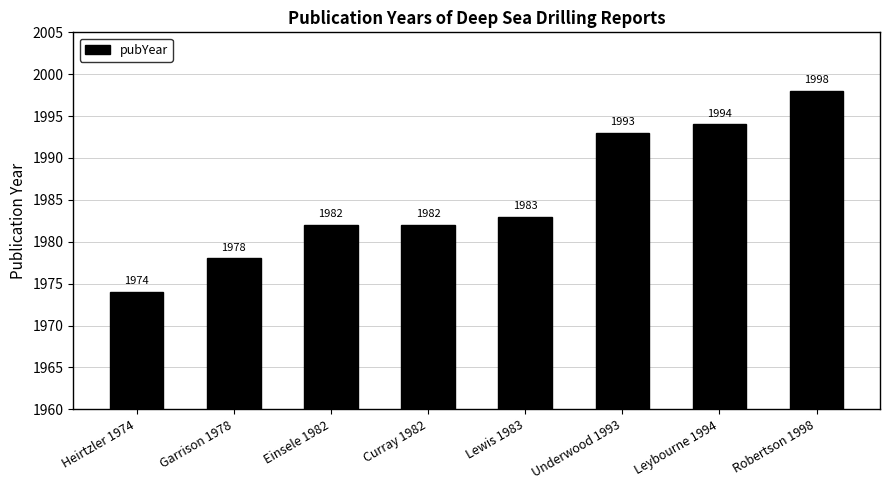

The chart shows a value of 2739 at Heirtzler 1974. True or false?

False